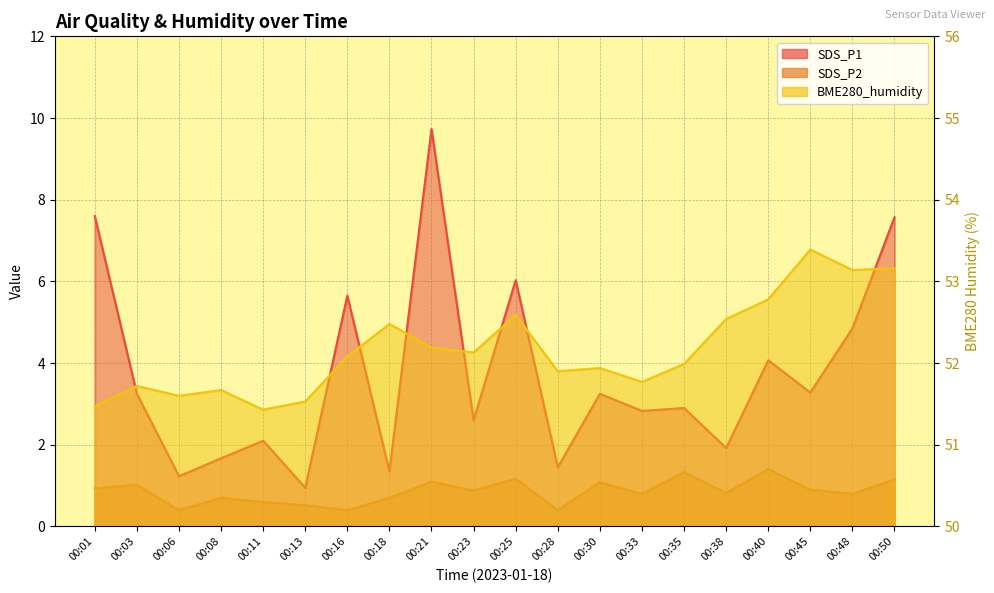

At how many categories does at least one series exceed 24?

20